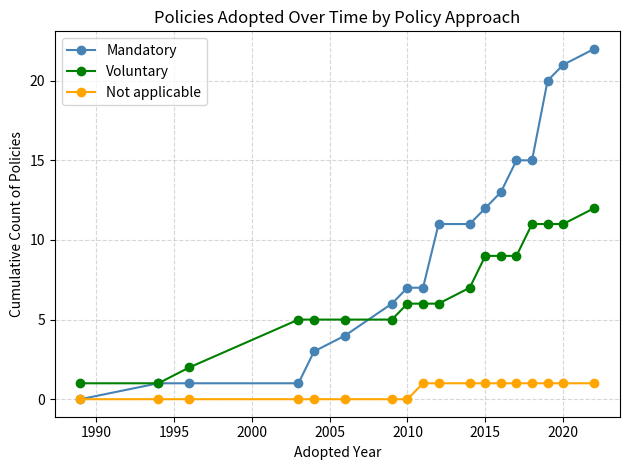

List the series in order of their overall mean, highest first.

Mandatory, Voluntary, Not applicable